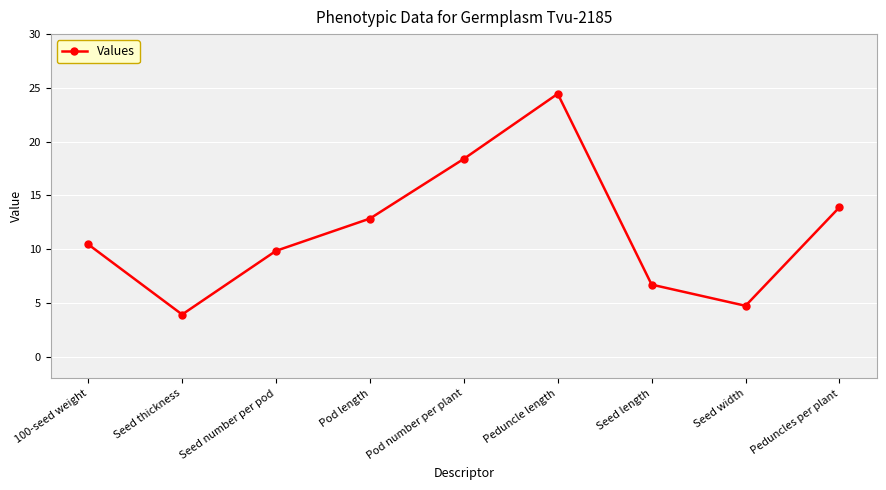

What is the smallest value displayed?

3.9